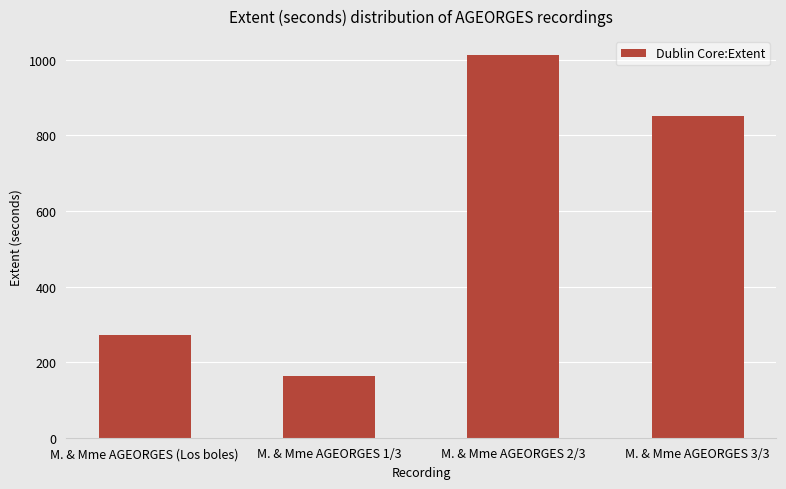

Which has a higher value, M. & Mme AGEORGES 1/3 or M. & Mme AGEORGES 3/3?

M. & Mme AGEORGES 3/3